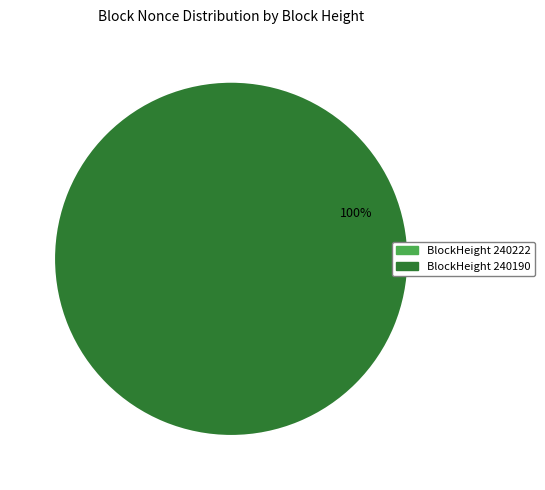

Count the number of slices in the pie.

2